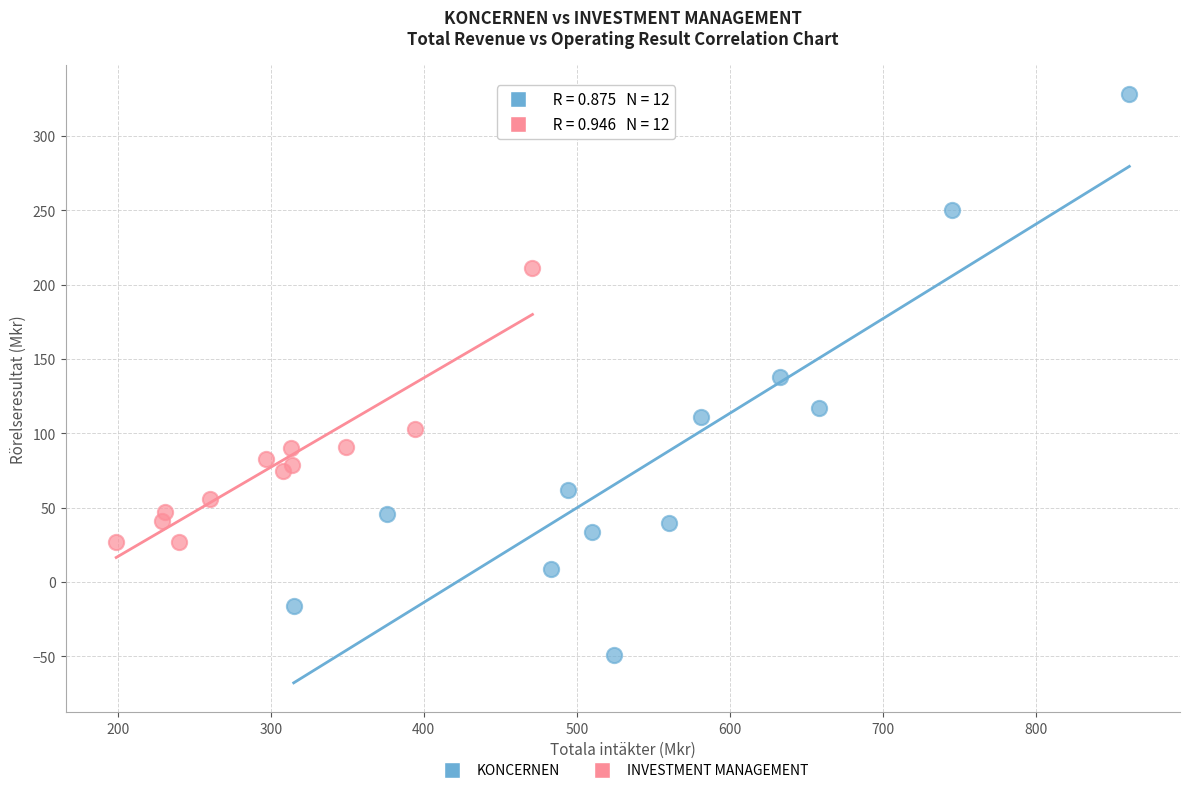

Which series has the largest Y range (max minus min)?

KONCERNEN